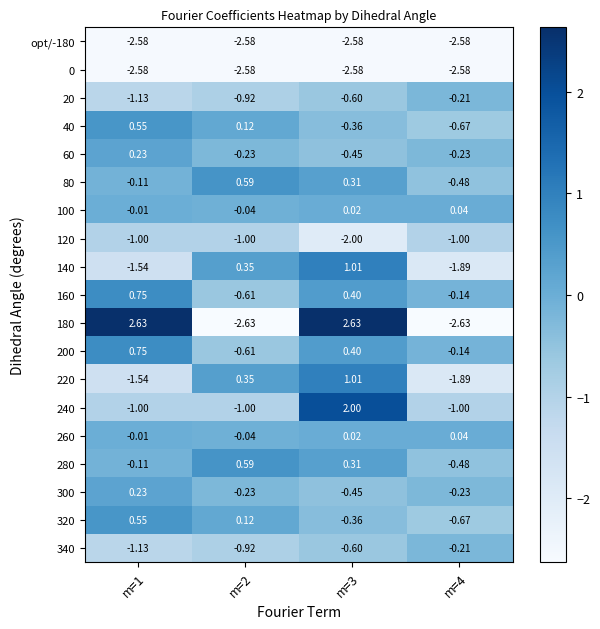

Count the number of data series in this chart.

19